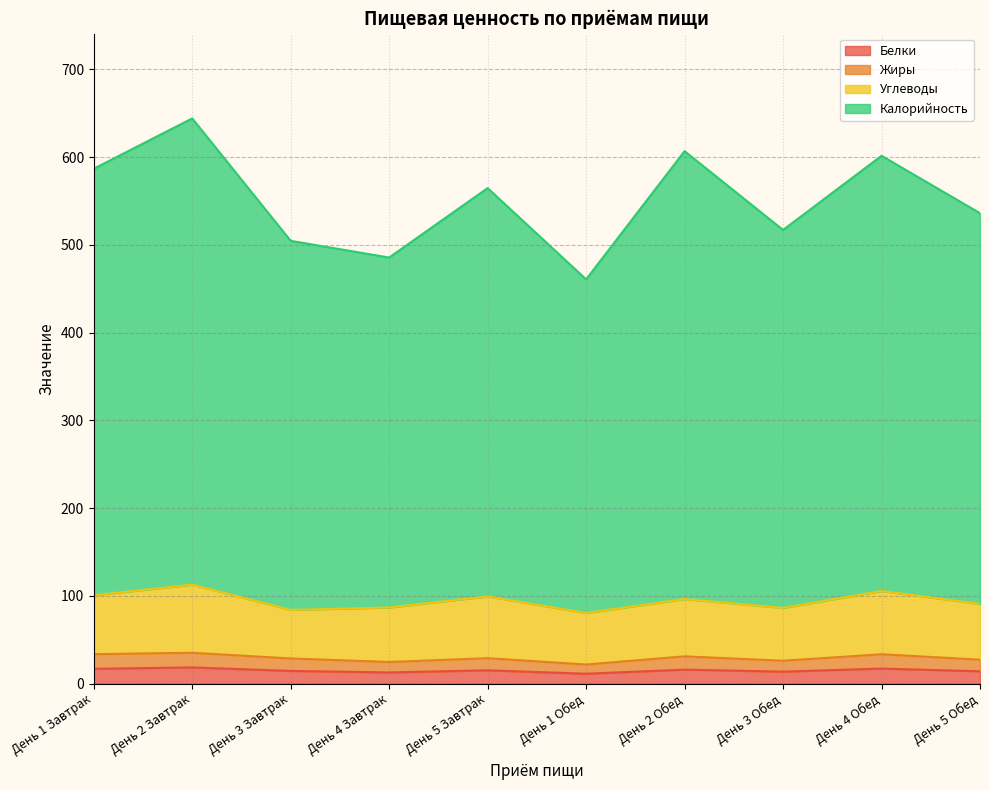

What value does the Калорийность series have at День 5 Завтрак?

564.6